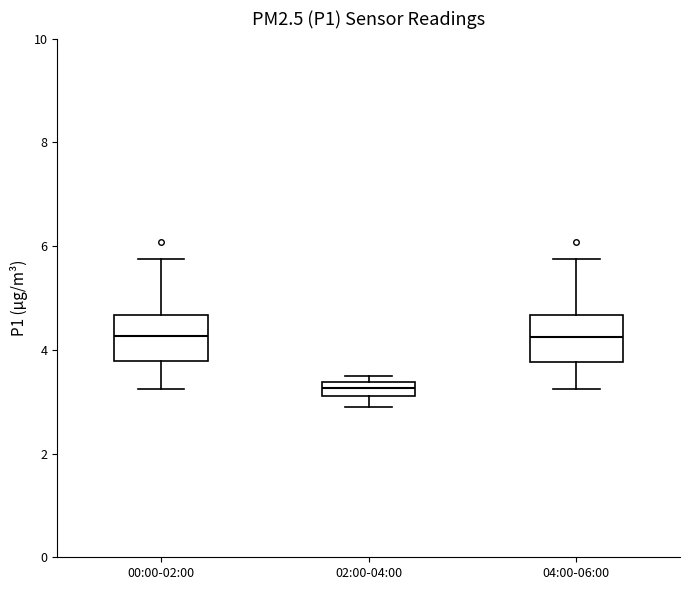

Where does the median line of the box for 04:00-06:00 sit on the y-axis? The values are not printed on the chart, so give them approximately, as read against the axis.

4.2